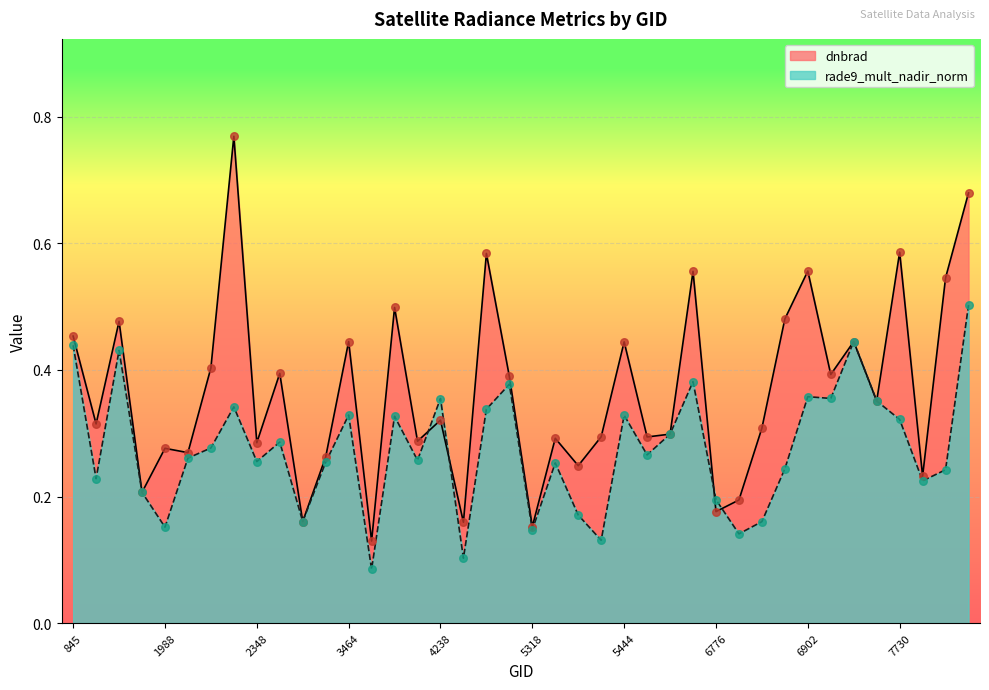

At how many categories does at least one series exceed 0?

40